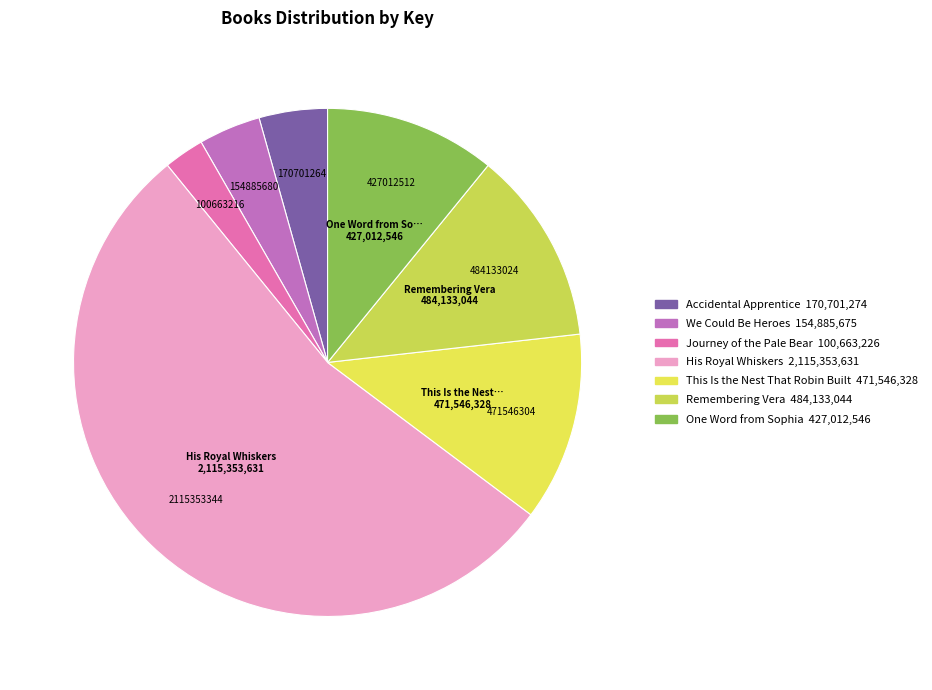

Is We Could Be Heroes the majority of the pie?

No